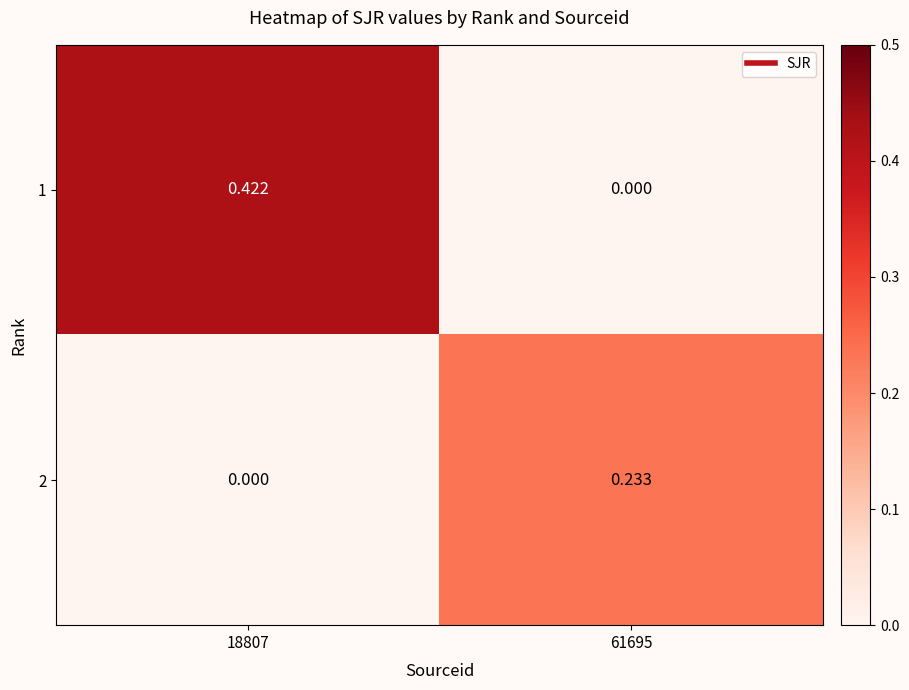

Is the value of 2 at 18807 greater than the value of 1 at 18807?

No